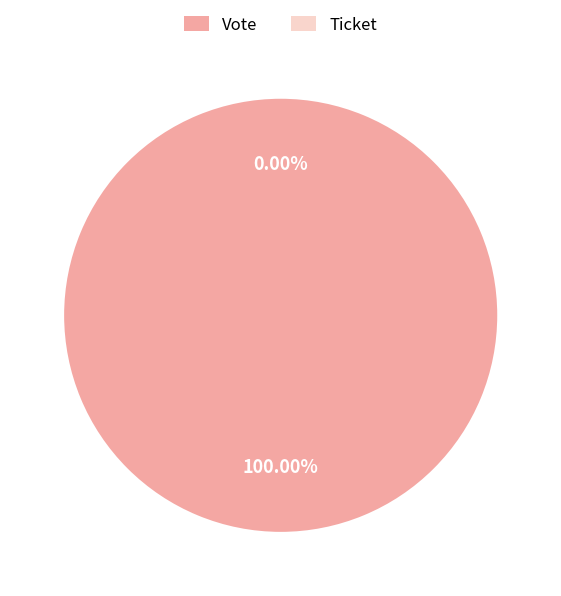

What percentage is the Vote slice, to the nearest percent?

100%